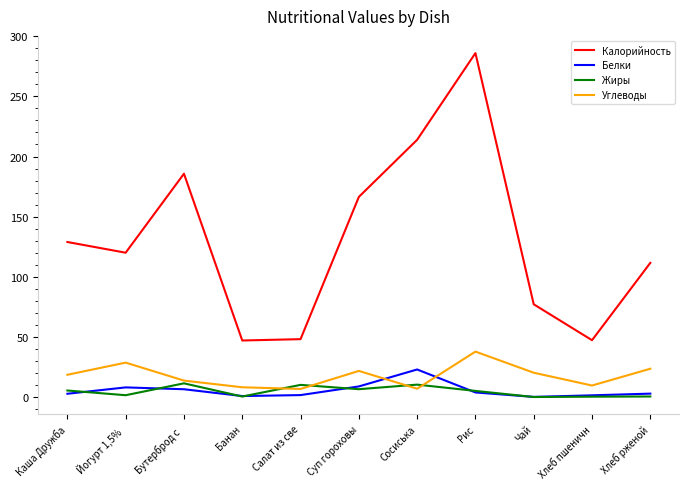

What is the lowest value of the Калорийность series?

47.0